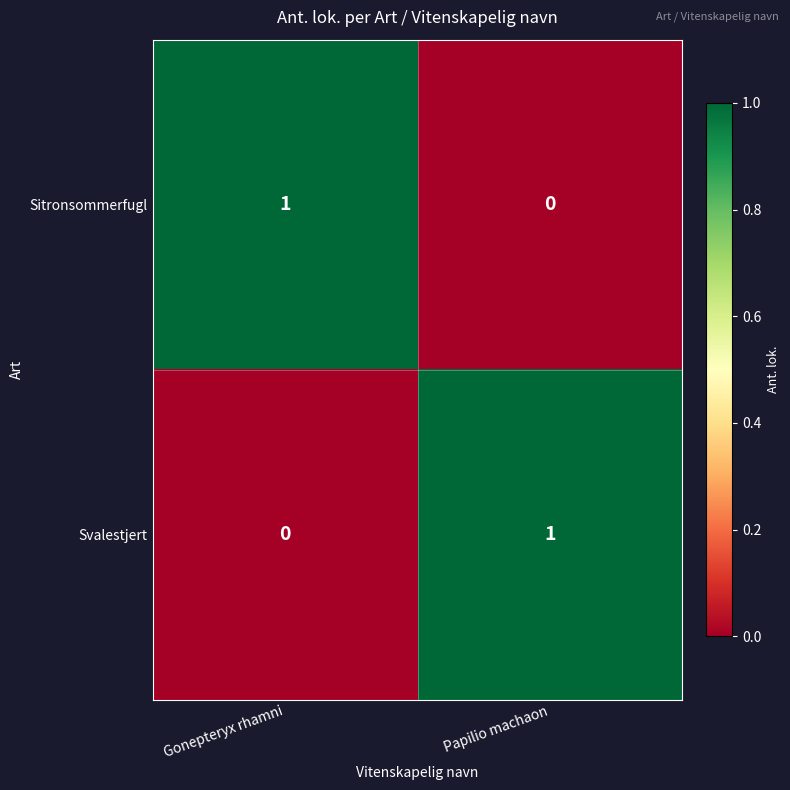

Where is Svalestjert nearest to the value 0?

Gonepteryx rhamni